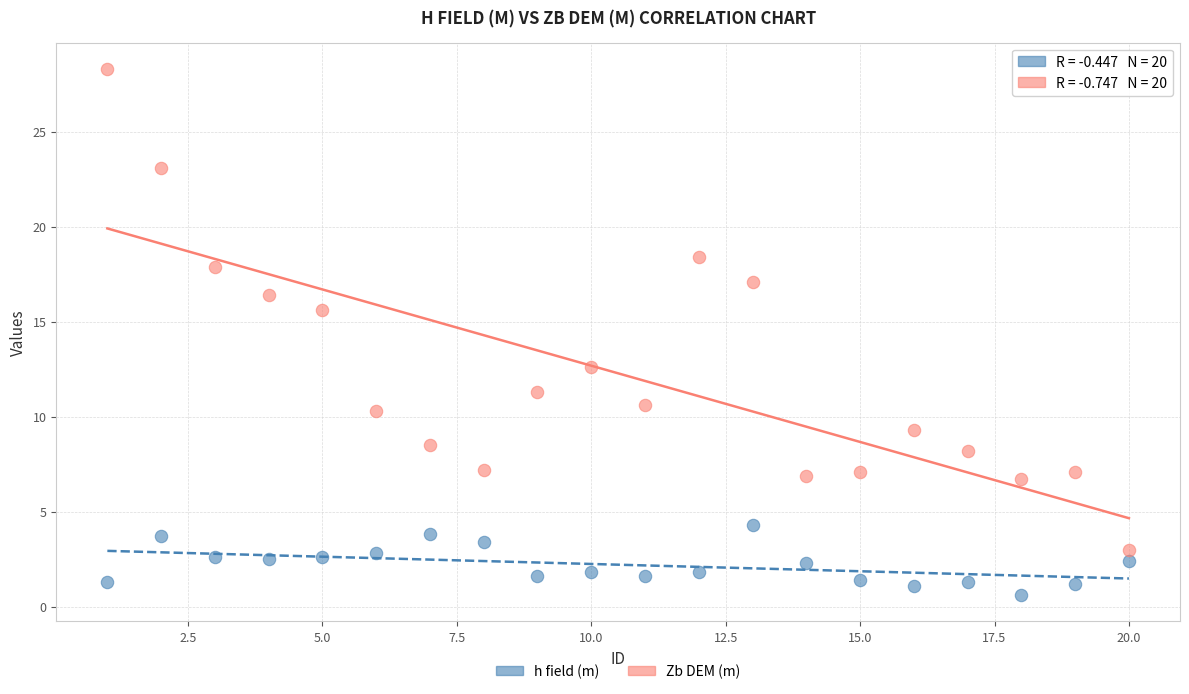

Which series reaches the minimum Y coordinate?

h field (m)